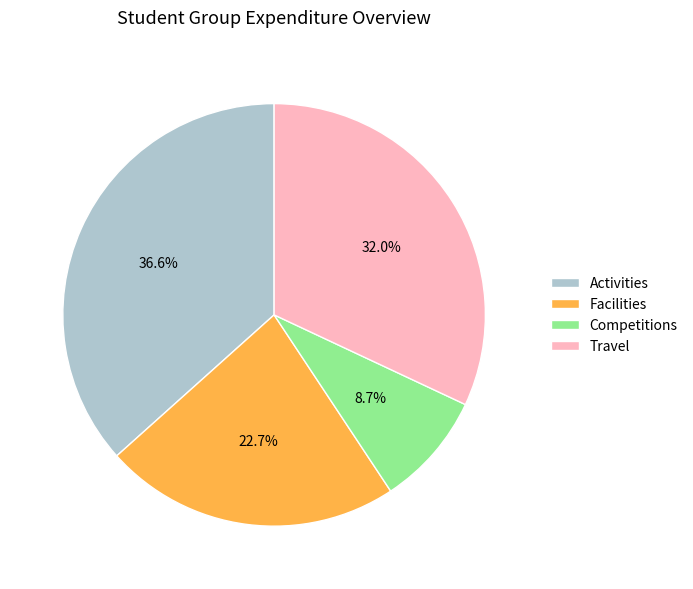

Does Facilities account for over 50% of the chart?

No